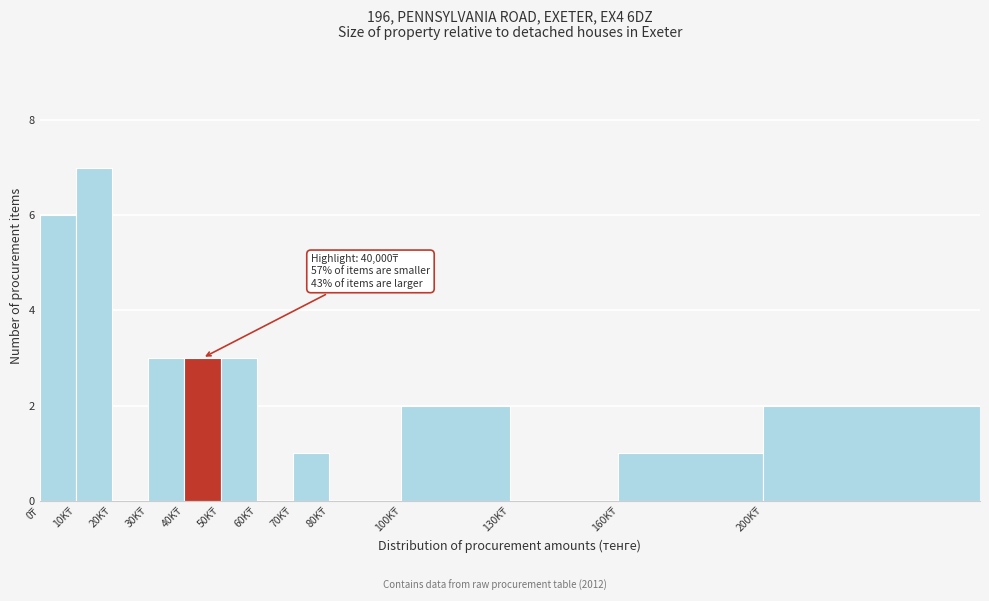

What is the sum of all values?

28